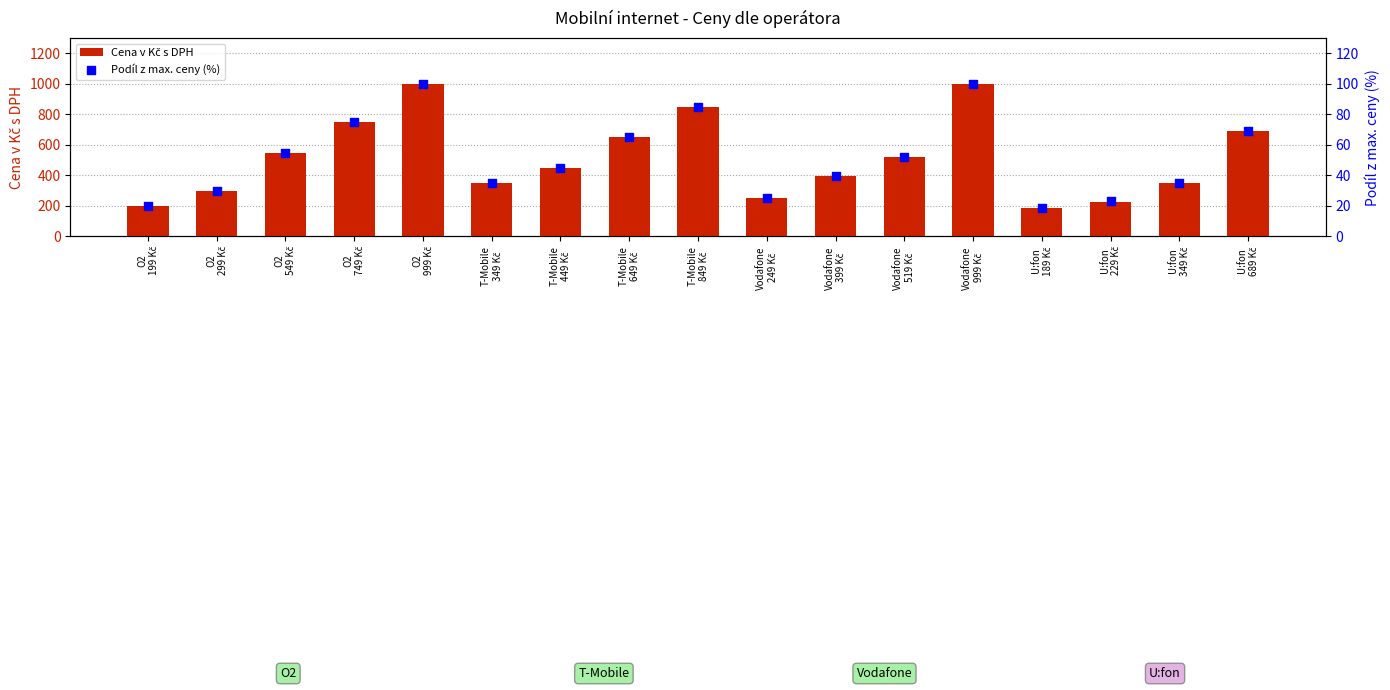

What is the total value across all series at T-Mobile
649 Kč?

714.0